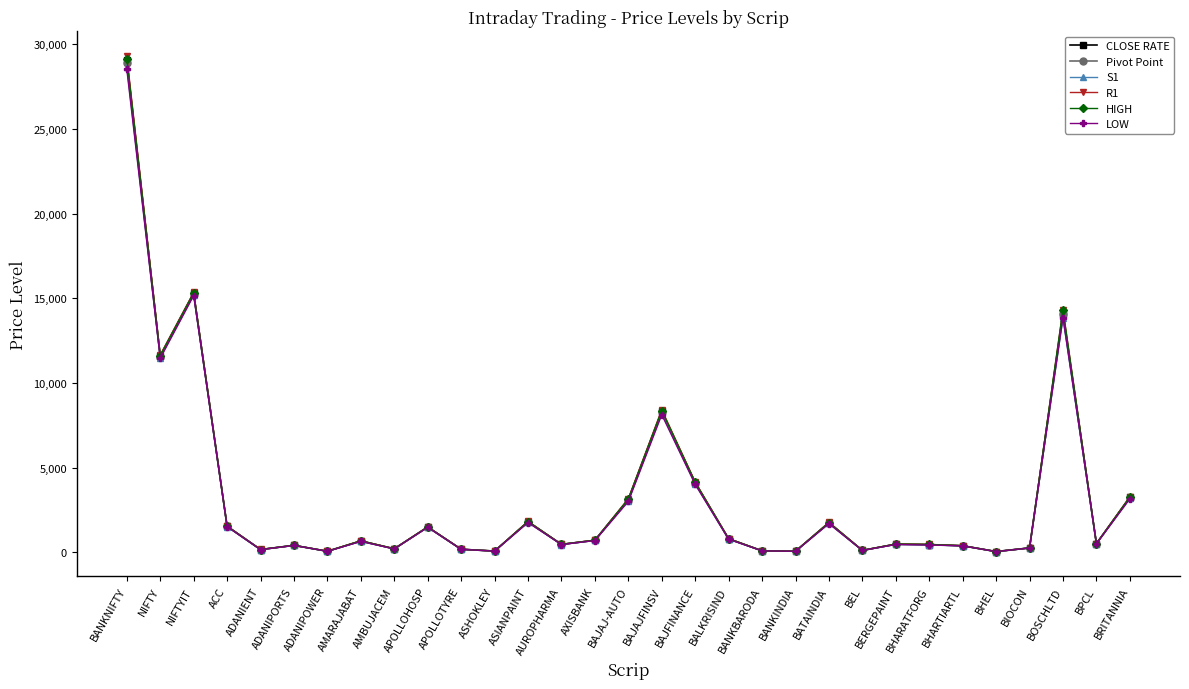

Where is LOW nearest to the value 14286?

BOSCHLTD